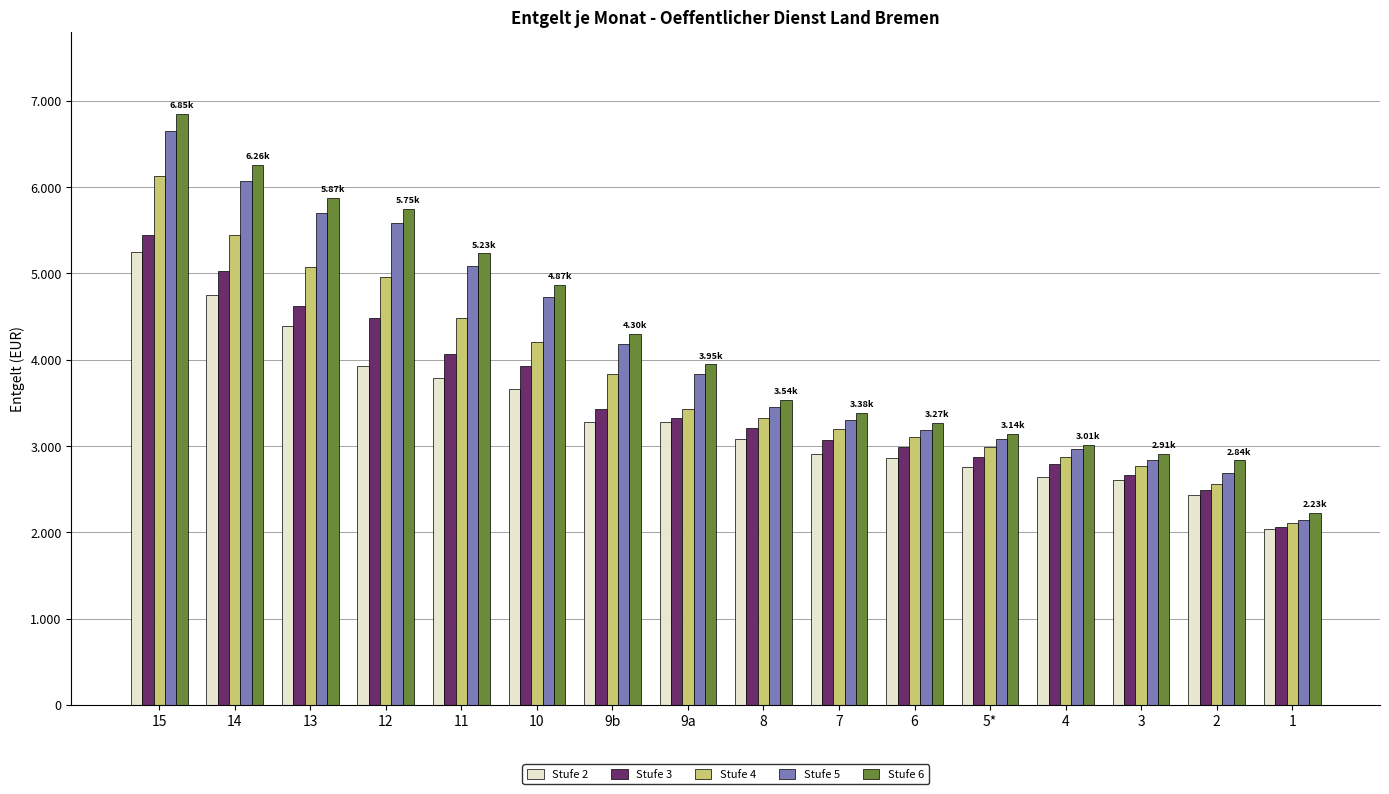

Reading left to right, list all the values displayed in this chart.

Stufe 2: 5247.4	4752.9	4385.3	3930.8	3792.2	3662.2	3277.3	3277.3	3087.0	2912.5	2864.9	2757.7	2644.6	2608.9	2436.3	2037.4
Stufe 3: 5441.2	5026.9	4619.2	4478.9	4064.5	3930.8	3424.7	3326.4	3209.8	3074.8	2983.9	2876.8	2793.4	2668.4	2495.8	2067.2
Stufe 4: 6129.6	5441.2	5073.7	4960.1	4478.9	4204.8	3831.8	3424.7	3326.4	3197.5	3105.5	2989.9	2876.8	2763.7	2555.3	2102.9
Stufe 5: 6650.9	6076.1	5701.9	5581.6	5080.4	4726.1	4178.1	3831.8	3455.3	3295.8	3185.2	3080.9	2960.1	2841.1	2692.2	2138.6
Stufe 6: 6850.4	6258.4	5872.9	5749.0	5232.8	4867.9	4303.5	3945.5	3535.2	3381.7	3271.2	3142.3	3013.7	2906.6	2835.1	2227.9